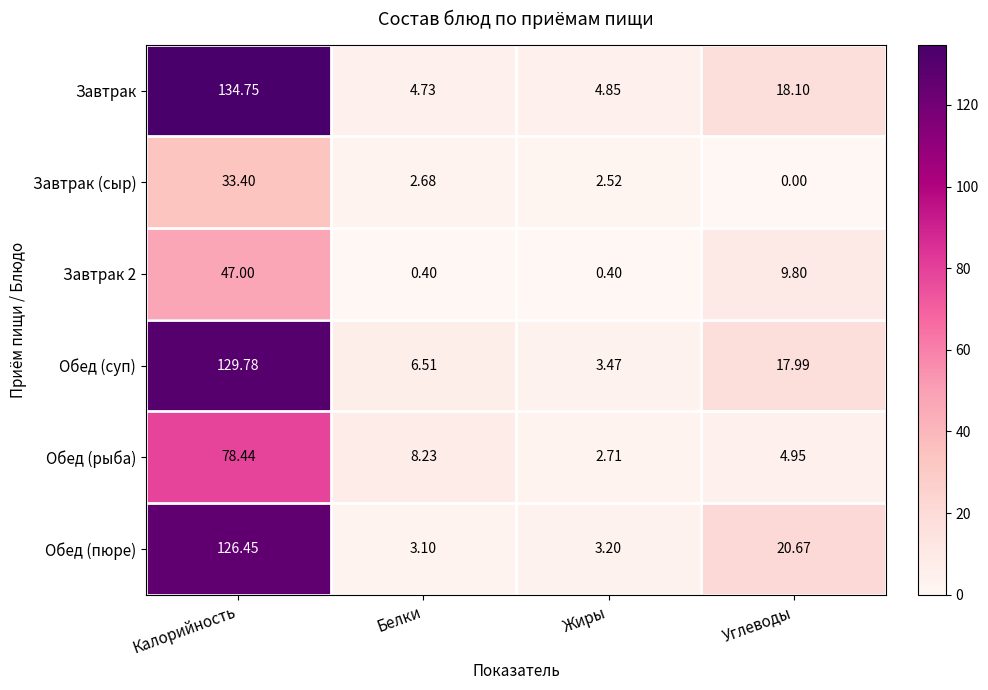

How many data points does each series have?

4